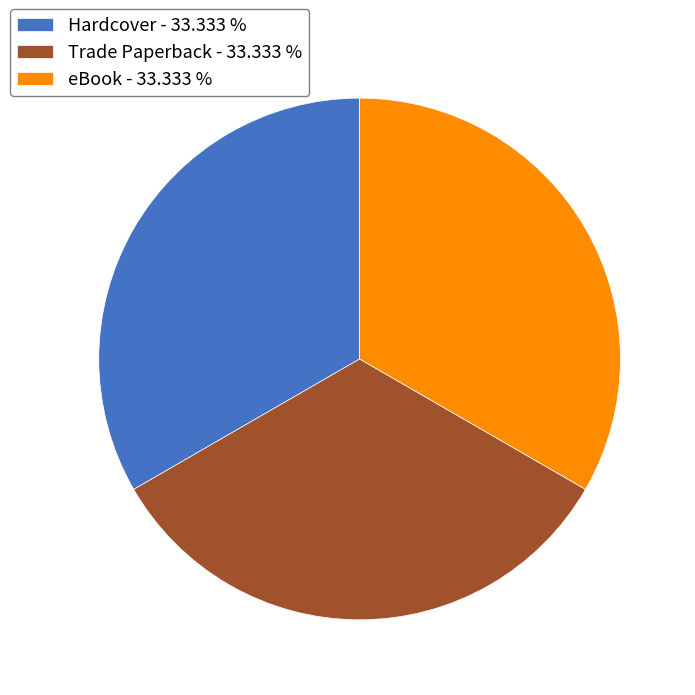

How many segments does this pie chart have?

3